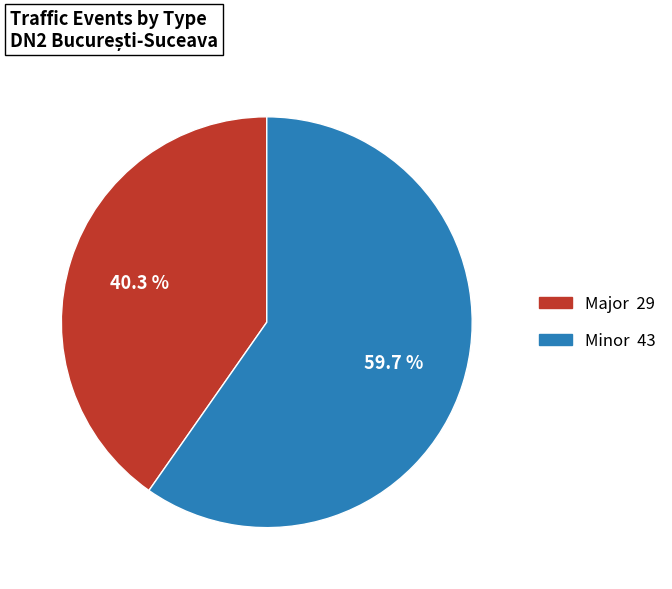

To the nearest percent, what percentage of the pie is Minor?

60%